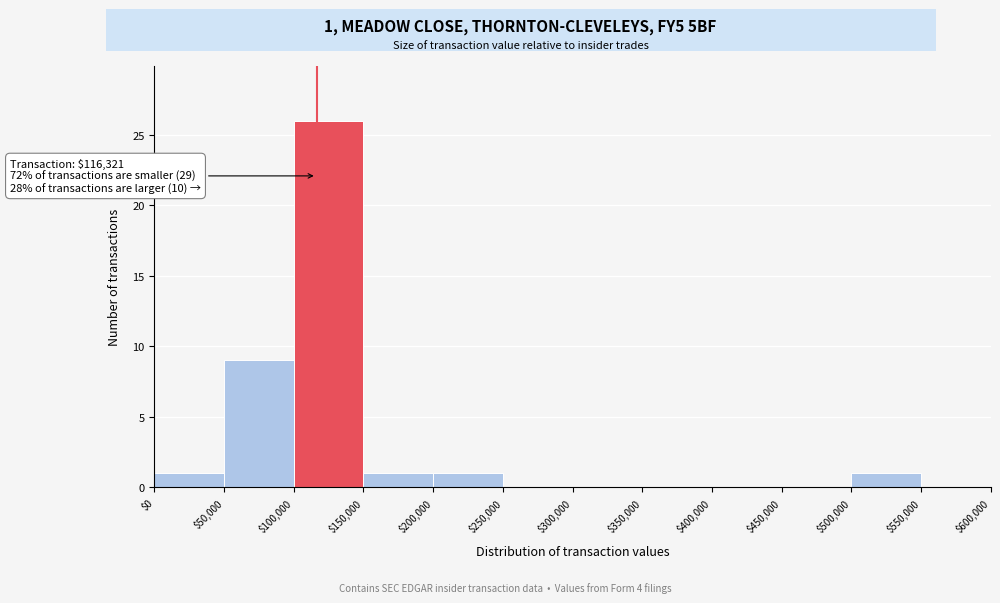

Which range on the x-axis has the tallest bar?

$100,000 to $150,000